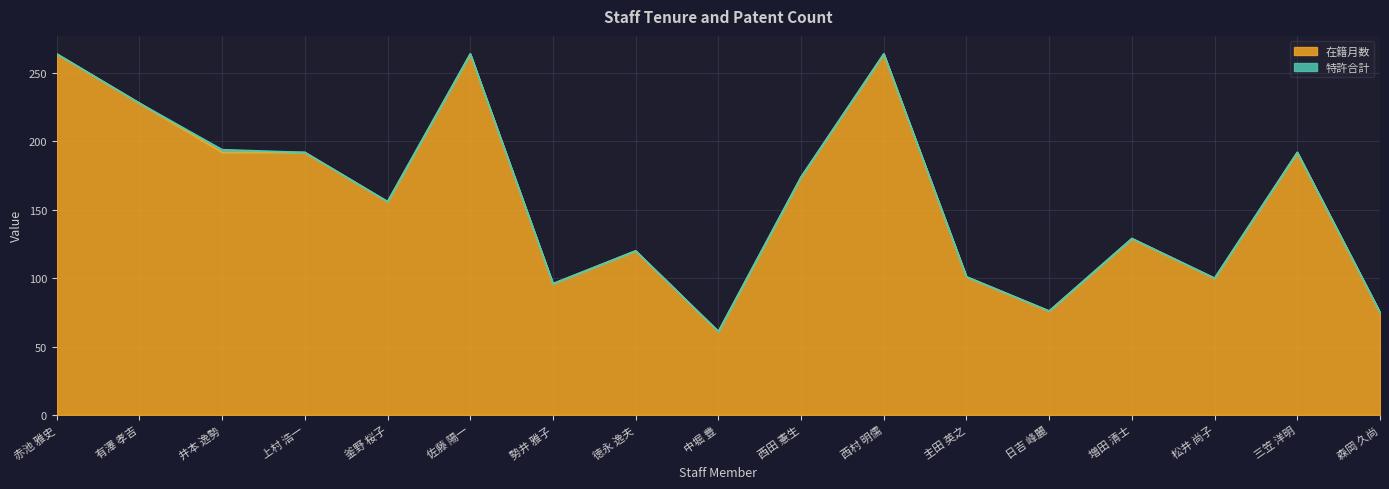

What is the sum of the values at 勢井 雅子 and 徳永 逸夫?

216